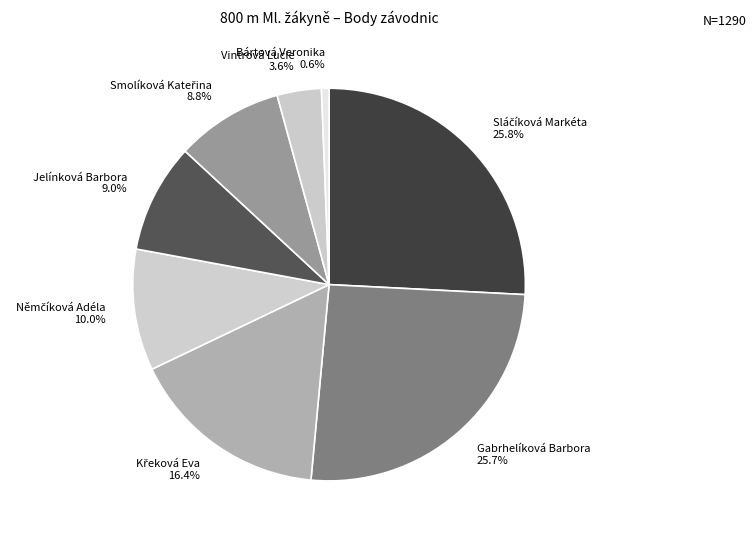

Is there any slice that represents more than half of the pie?

No